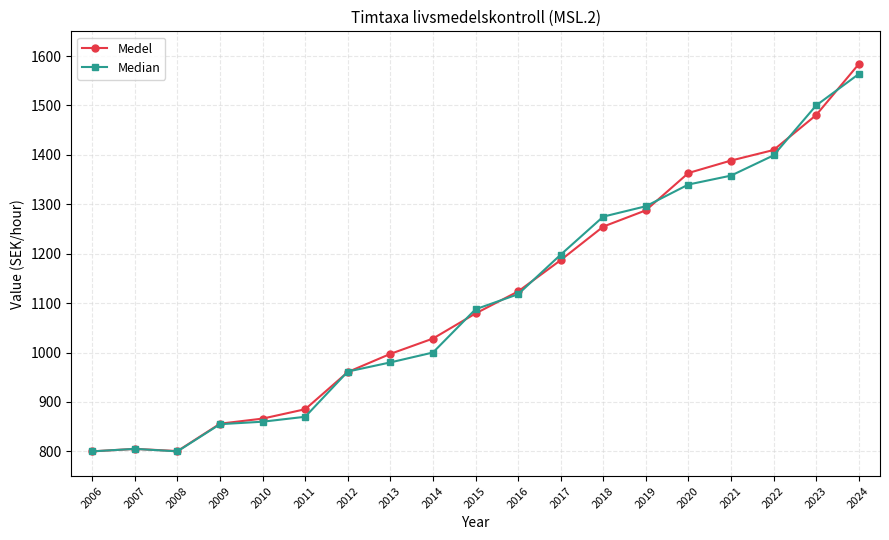

At how many categories does at least one series exceed 1310?

5